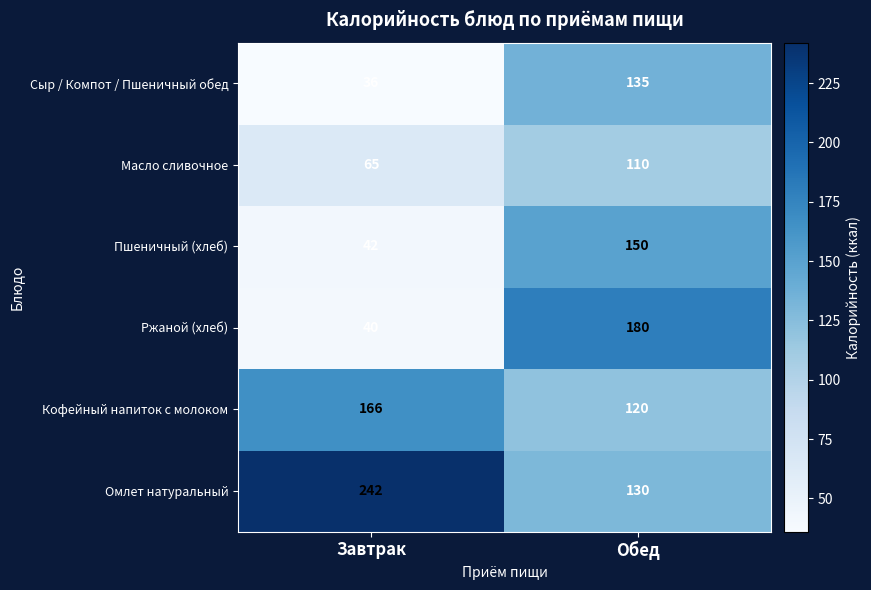

What is the maximum value for Сыр / Компот / Пшеничный обед?

135